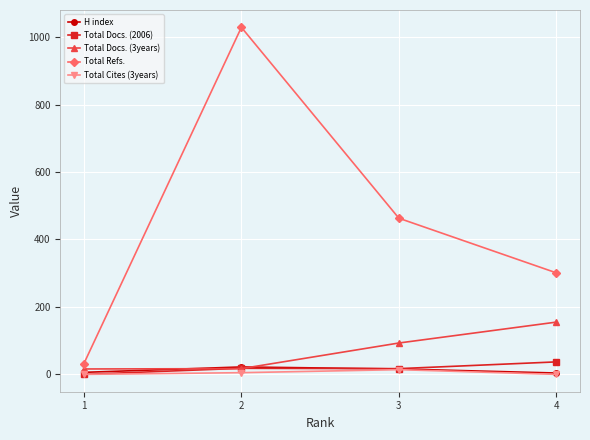

How many Total Cites (3years) values are between 0 and 14?

4